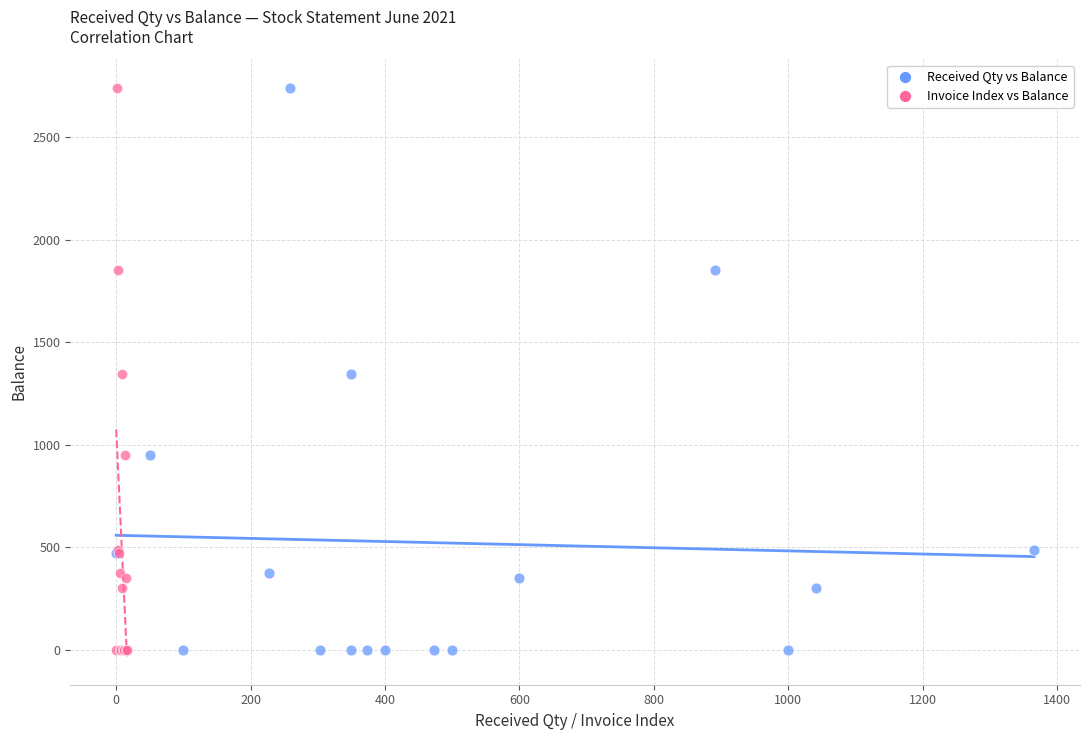

What are all the series names shown in the legend?

Received Qty vs Balance, Invoice Index vs Balance